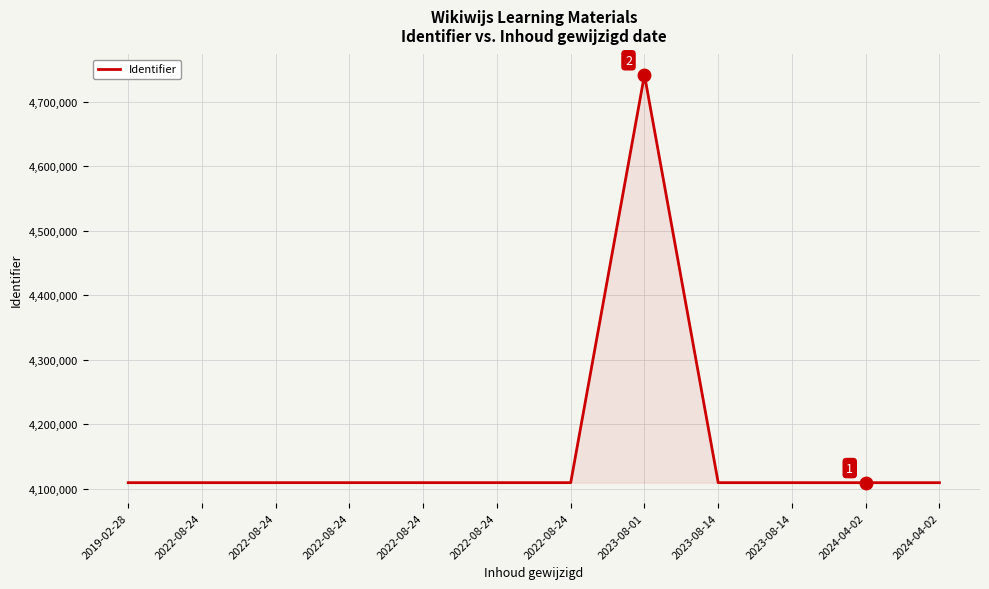

What is the difference between the values at 2022-08-24 and 2023-08-01?

631899